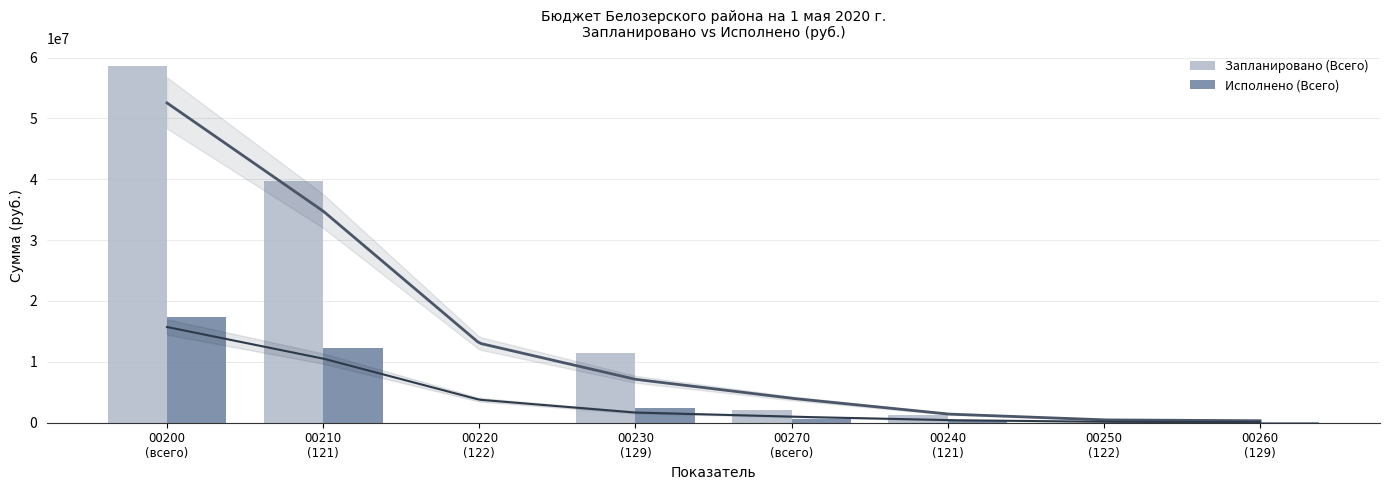

What is the maximum value shown in the chart?

58566728.5